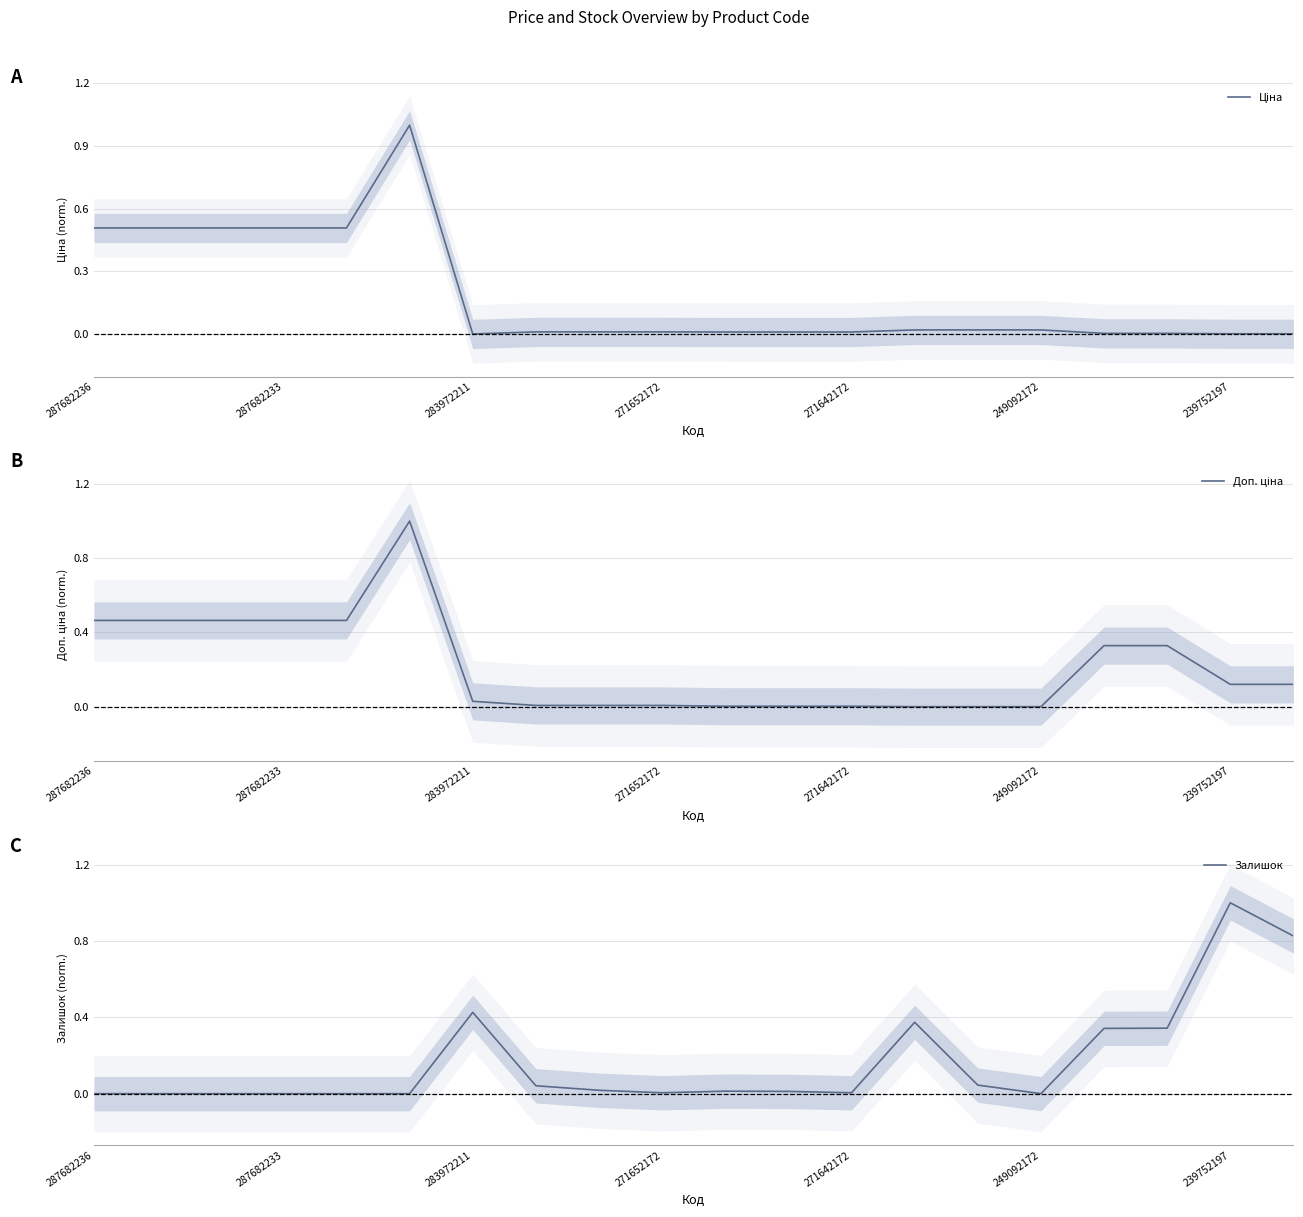

How many times do Залишок and Ціна cross each other?

7